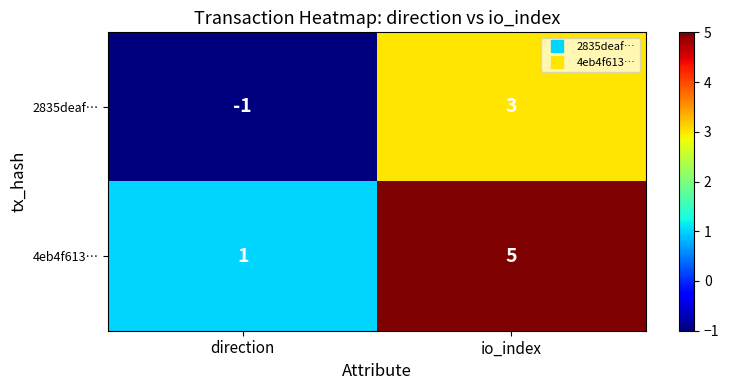

What value does the 4eb4f613… series have at io_index?

5